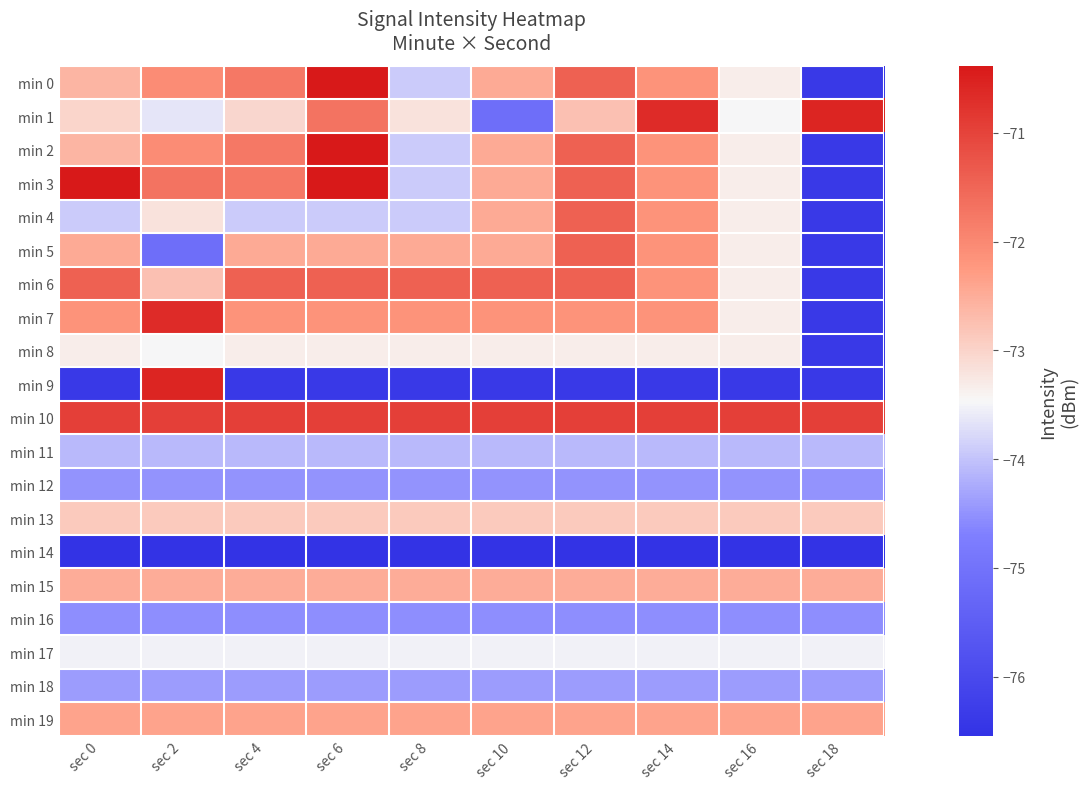

Which category has the lowest value across all series?

sec 0